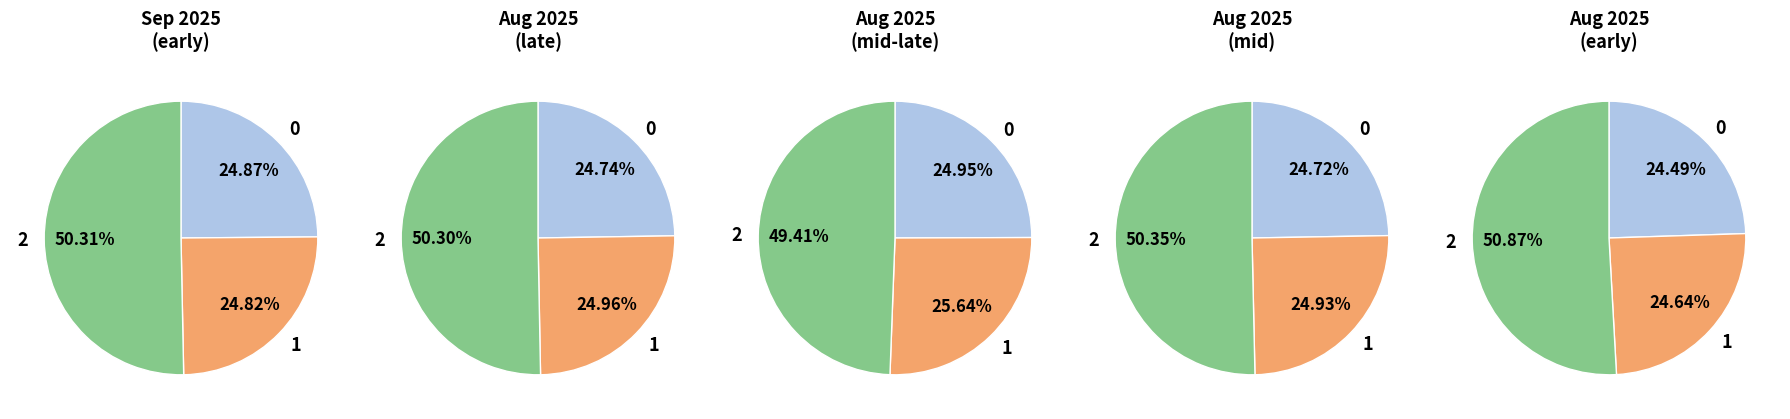

What is the ratio of the value at 2025-08-27 to the value at 2025-08-22?

1.0